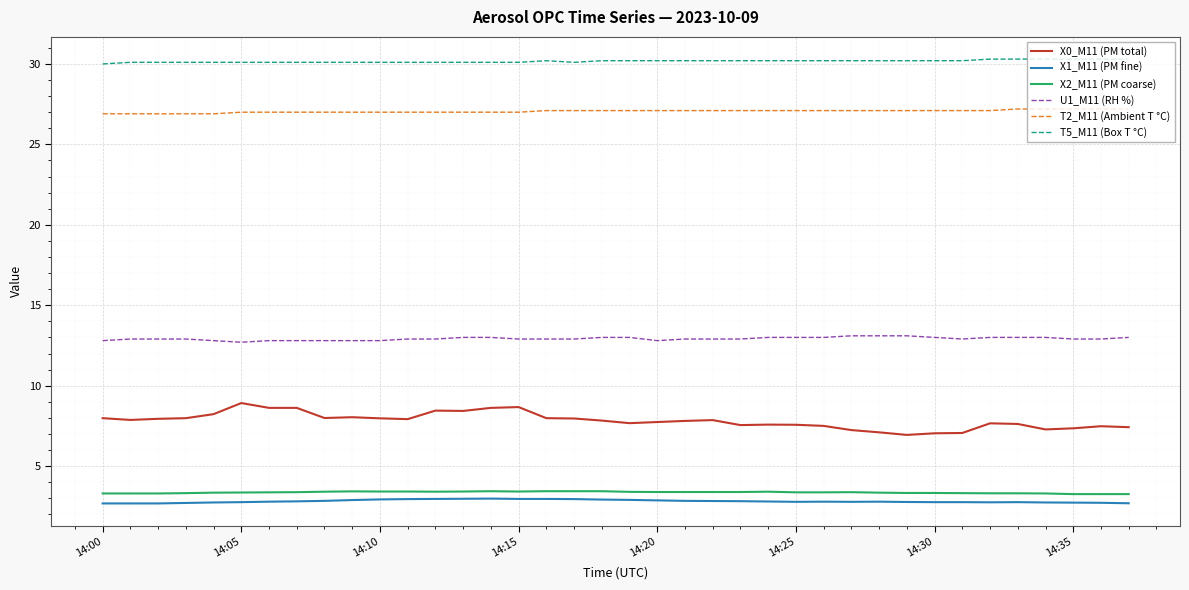

What is the sum of all X0_M11 (PM total) values?

297.5